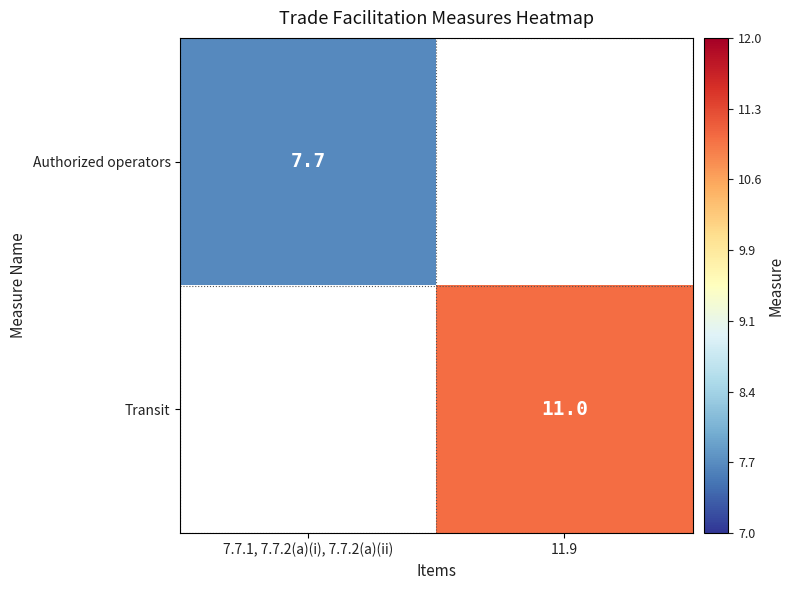

True or false: Transit has a value of 6.5 at 11.9.

False